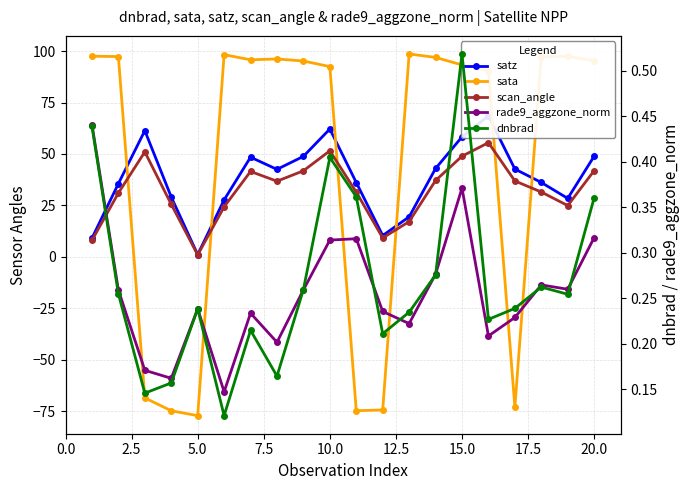

What is the average value of the dnbrad series?

0.3